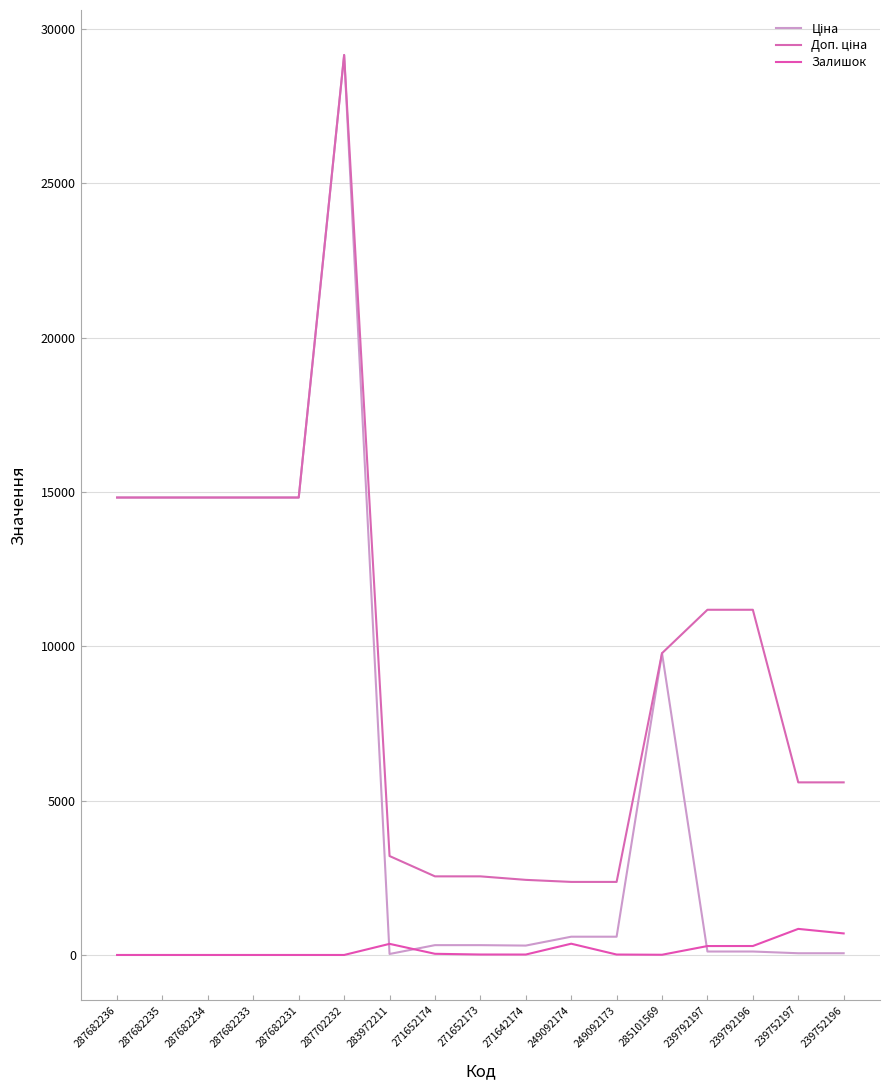

At which category does the chart reach its minimum across all series?

287682236